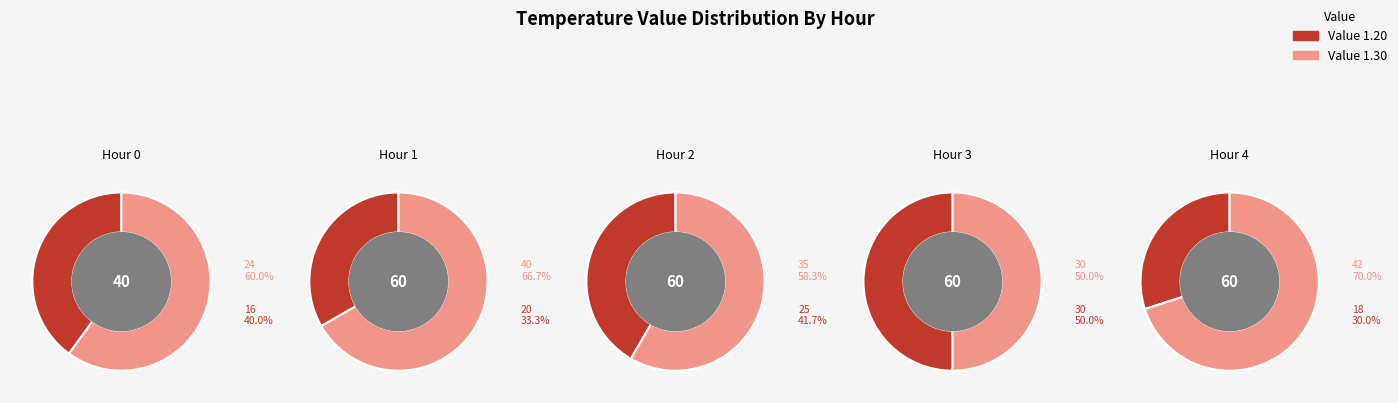

What is the spread (max minus min) of values at 4?

0.1